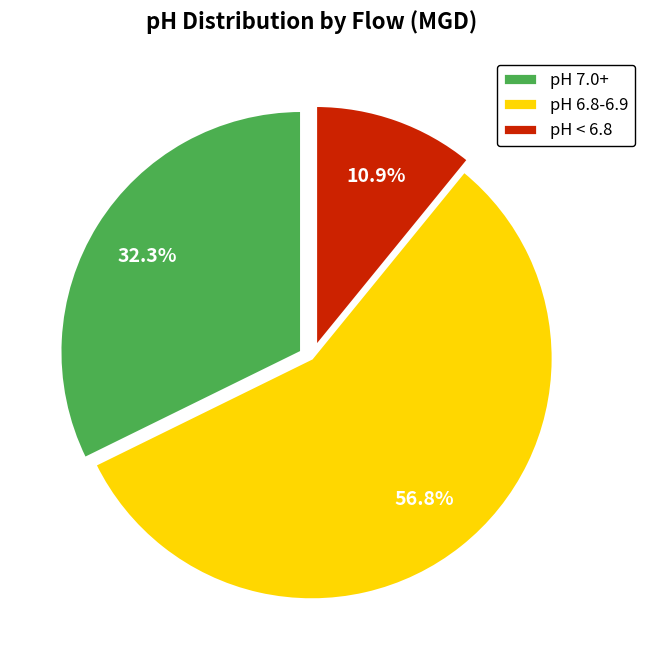

Which category has the biggest portion of the pie?

pH 6.8-6.9